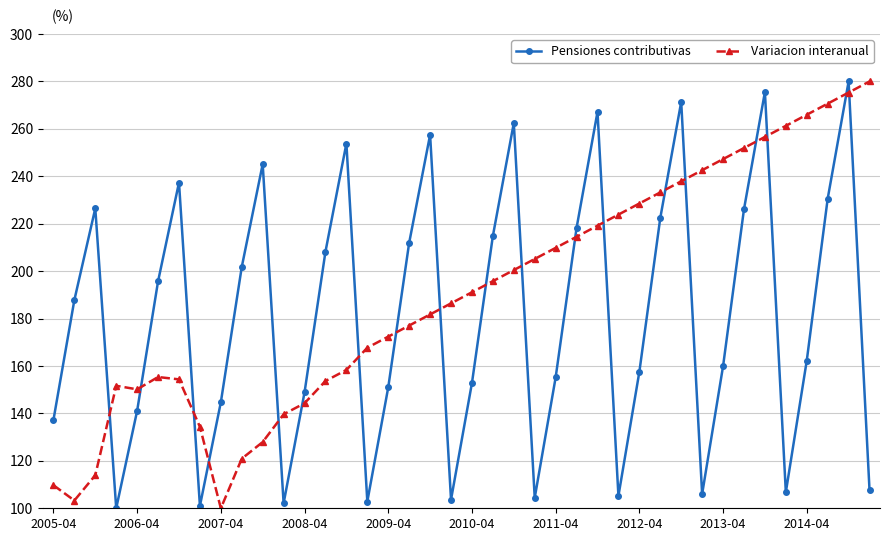

True or false: Pensiones contributivas has more than 0 interior local peaks.

True